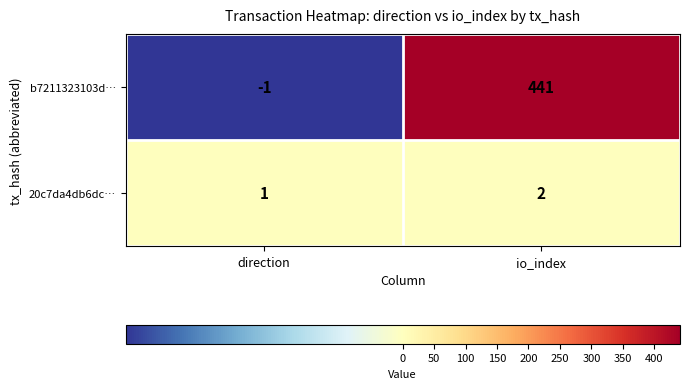

What is the spread (max minus min) of values at direction?

2